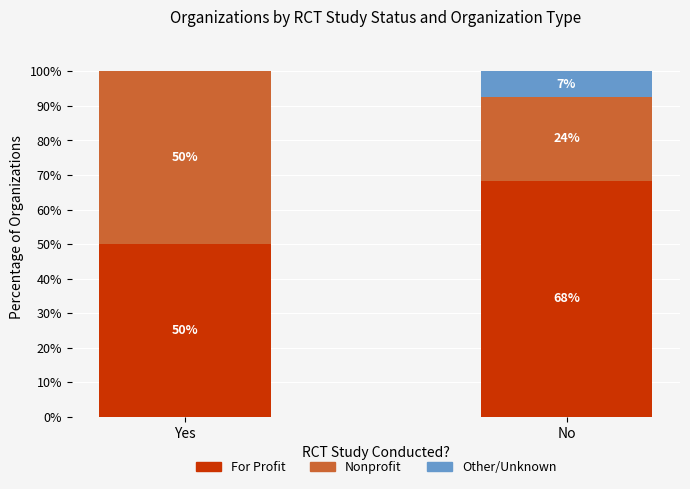

At which label does For Profit first exceed 68?

No